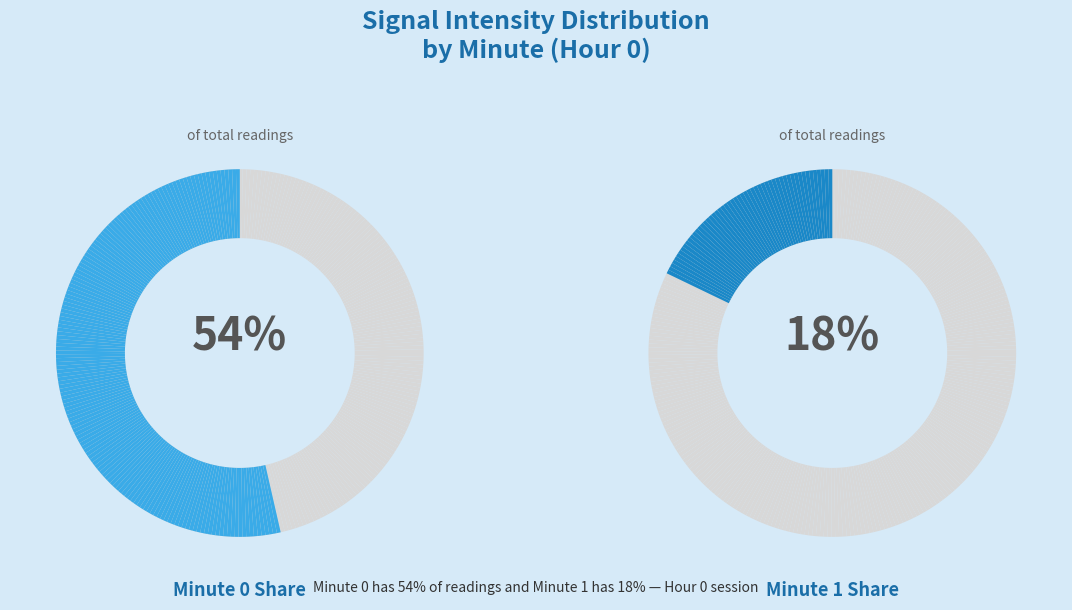

Does Minute 0 account for over 50% of the chart?

Yes